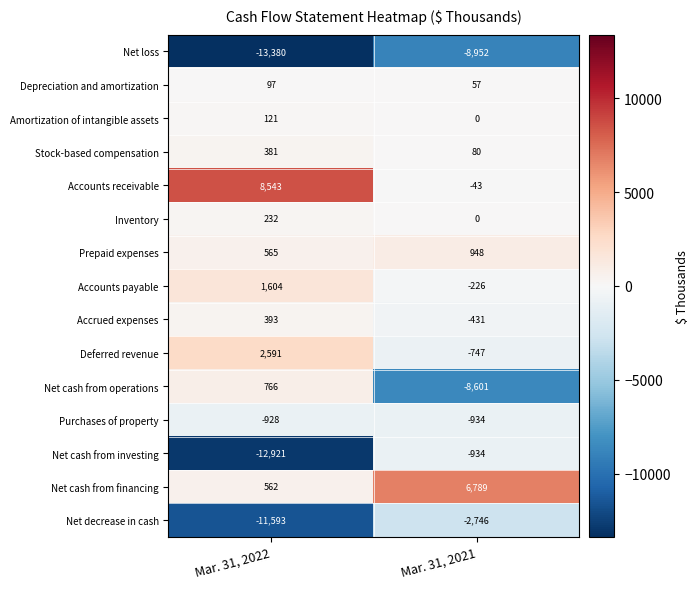

What is the sum of the Depreciation and amortization values at Mar. 31, 2022 and Mar. 31, 2021?

154